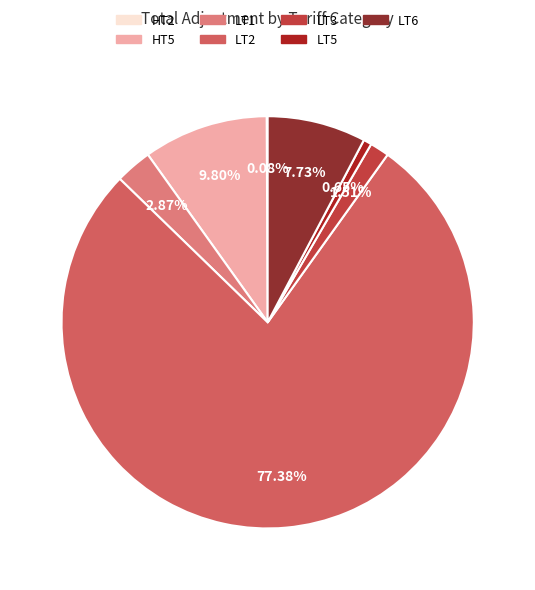

Does LT5 represent more than half of the total?

No